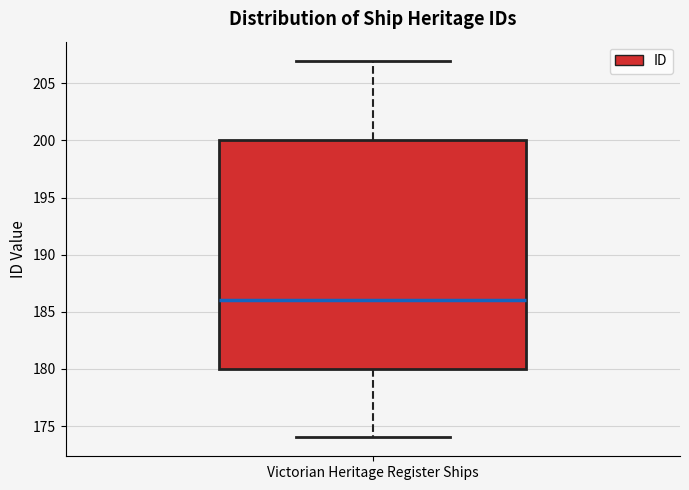

Read this box plot against the y-axis: the position of the median line, the range covered by the box, and the ends of both whiskers. The values are not printed on the chart, so give them approximately, as read against the axis.

median 186, box 180 to 200, whiskers 174 to 207